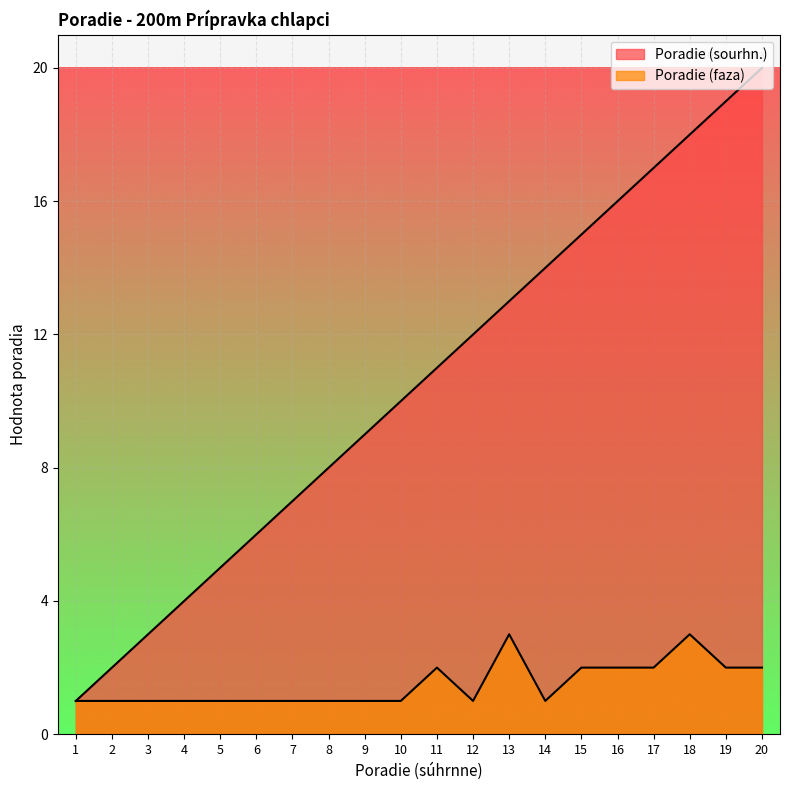

Where is Poradie (faza) nearest to the value 2?

11